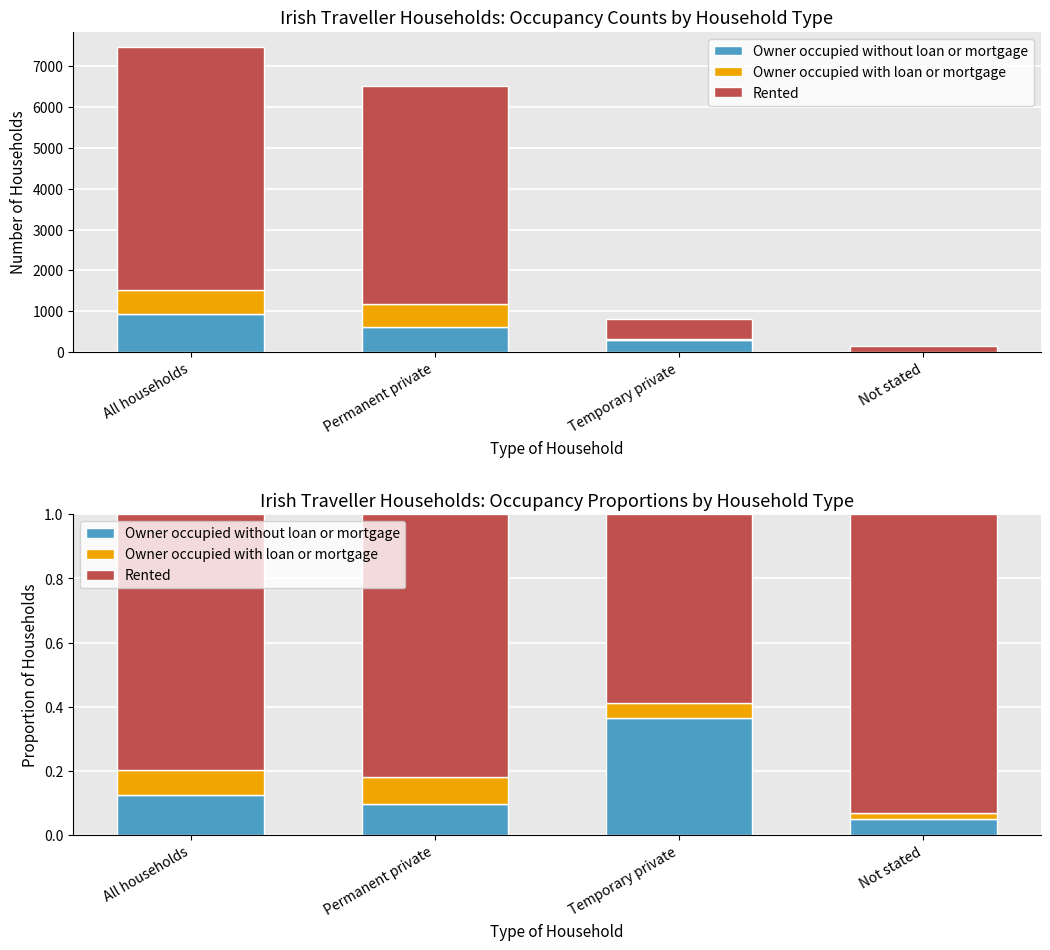

What are all the series names shown in the legend?

Owner occupied without loan or mortgage, Owner occupied with loan or mortgage, Rented